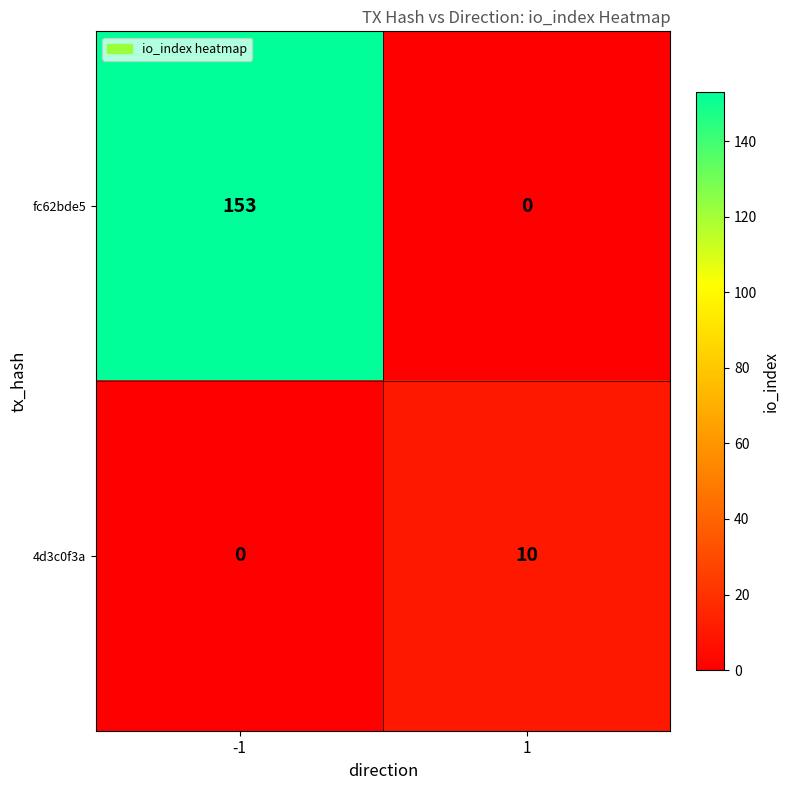

At which category does the chart reach its peak across all series?

-1